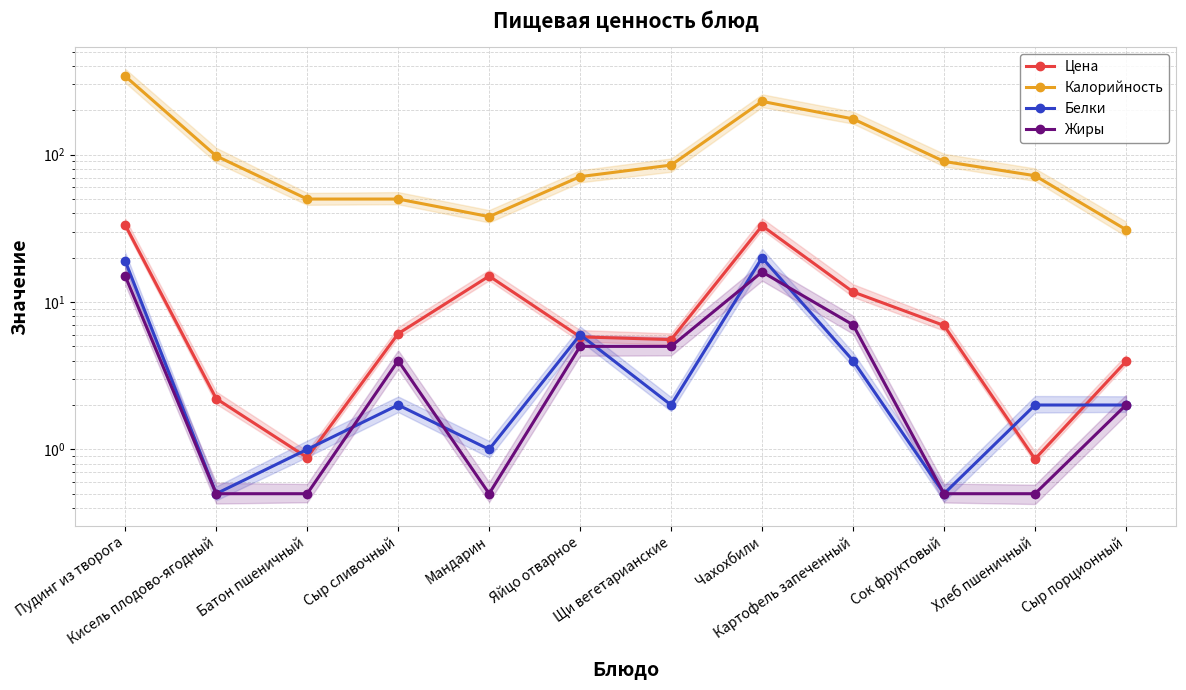

What is the greatest value displayed?

341.0